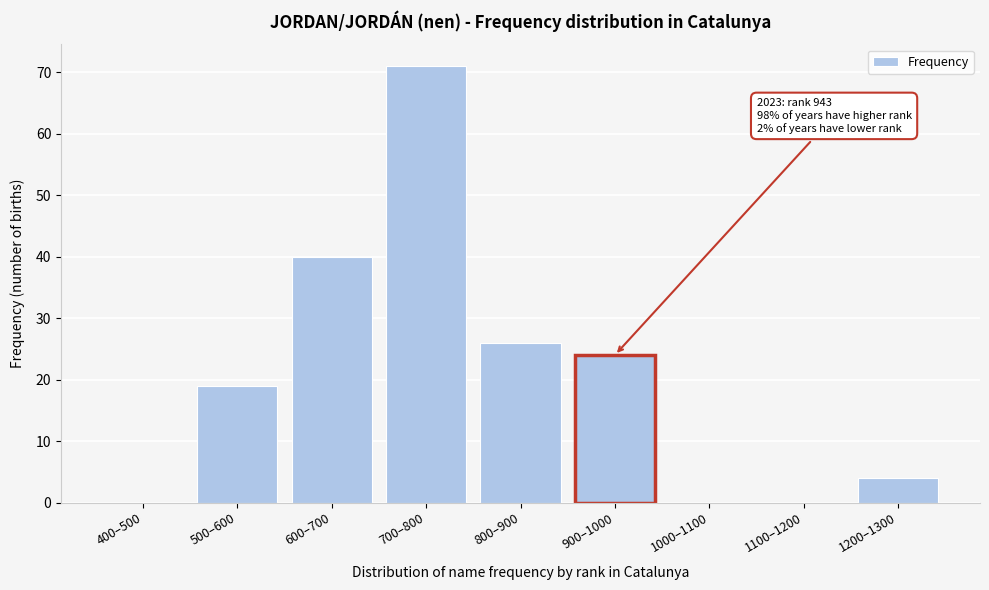

Reading left to right, transcribe all the data shown in this chart.

400–500=0	500–600=19	600–700=40	700–800=71	800–900=26	900–1000=24	1000–1100=0	1100–1200=0	1200–1300=4